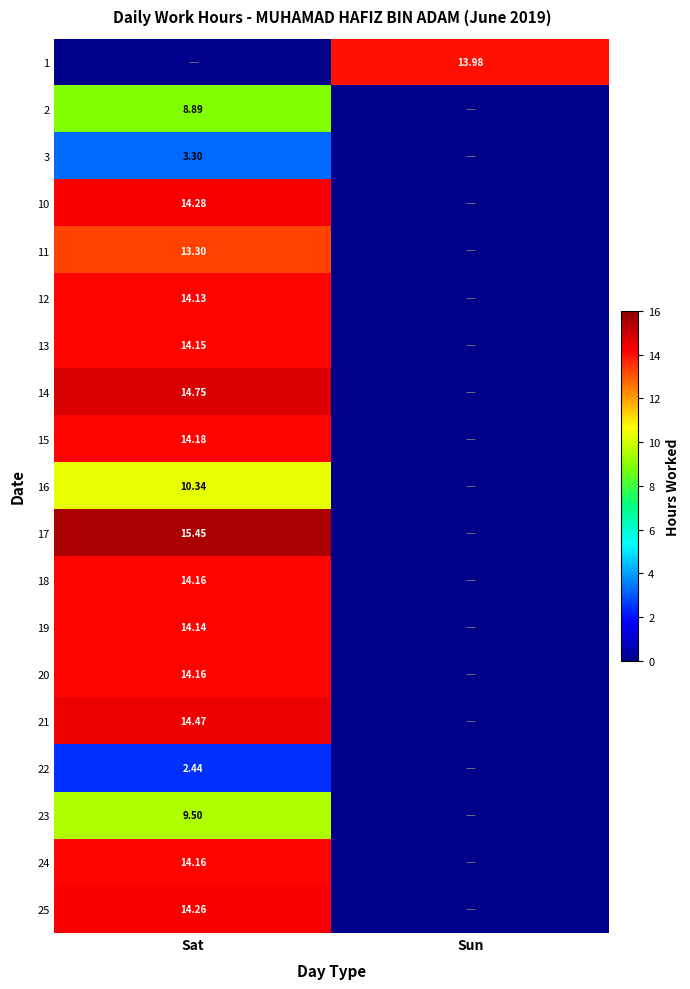

How many values in the 16 series exceed 10?

1